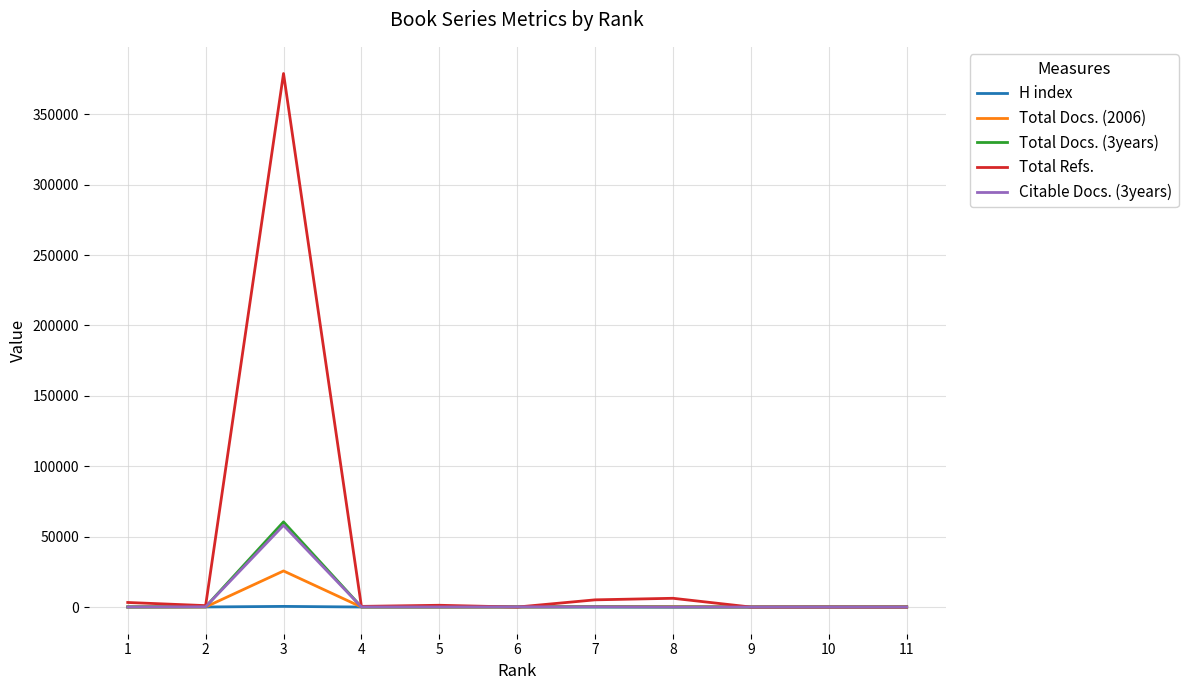

Where is the first local maximum for Citable Docs. (3years)?

3